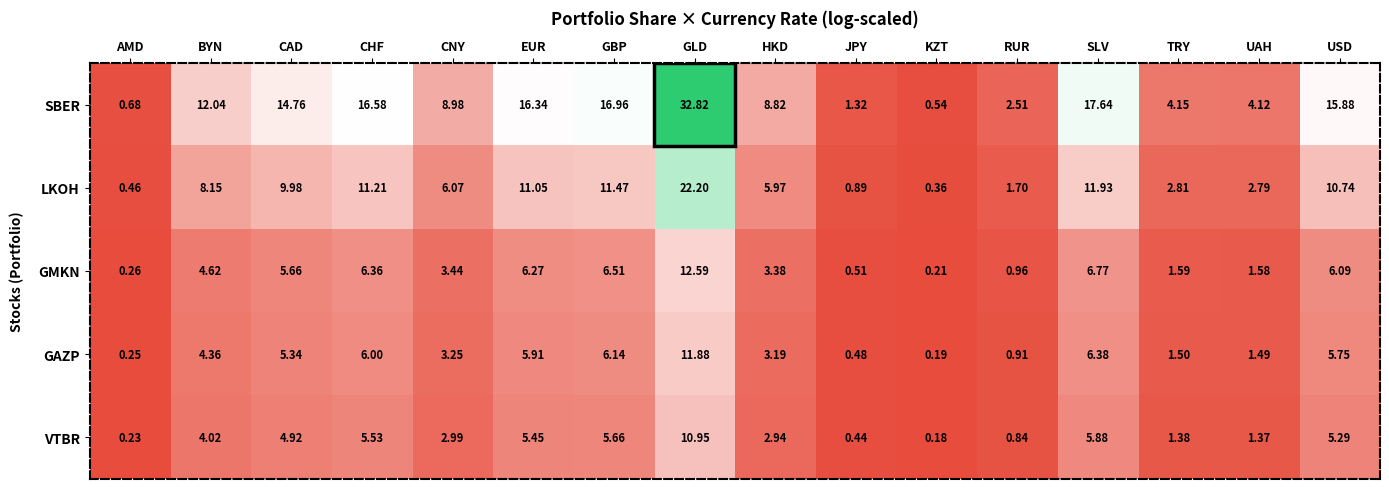

Which category has the highest value in the SBER series?

GLD